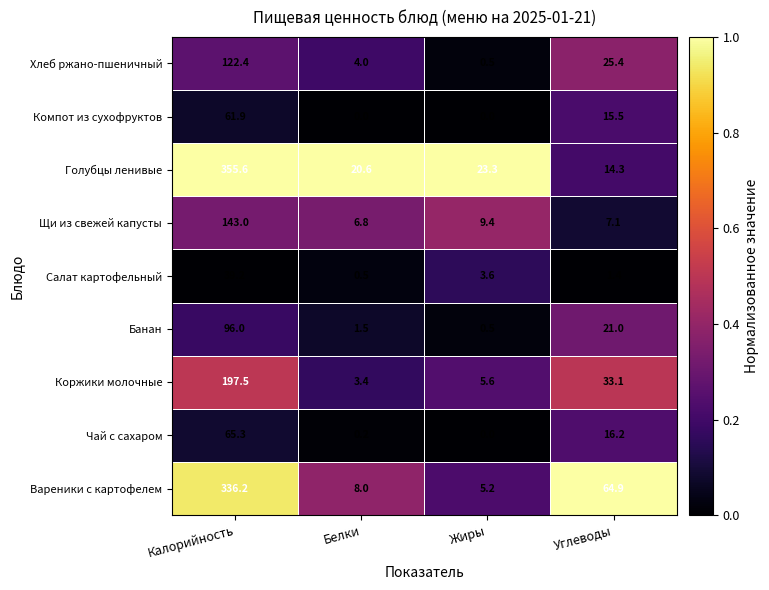

Which series changed the most between Калорийность and Углеводы?

Голубцы ленивые